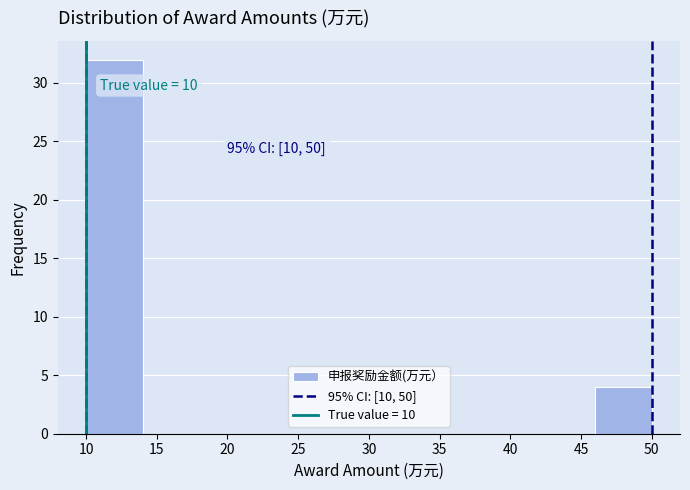

Over which range of the x-axis is the bar tallest?

10 to 14